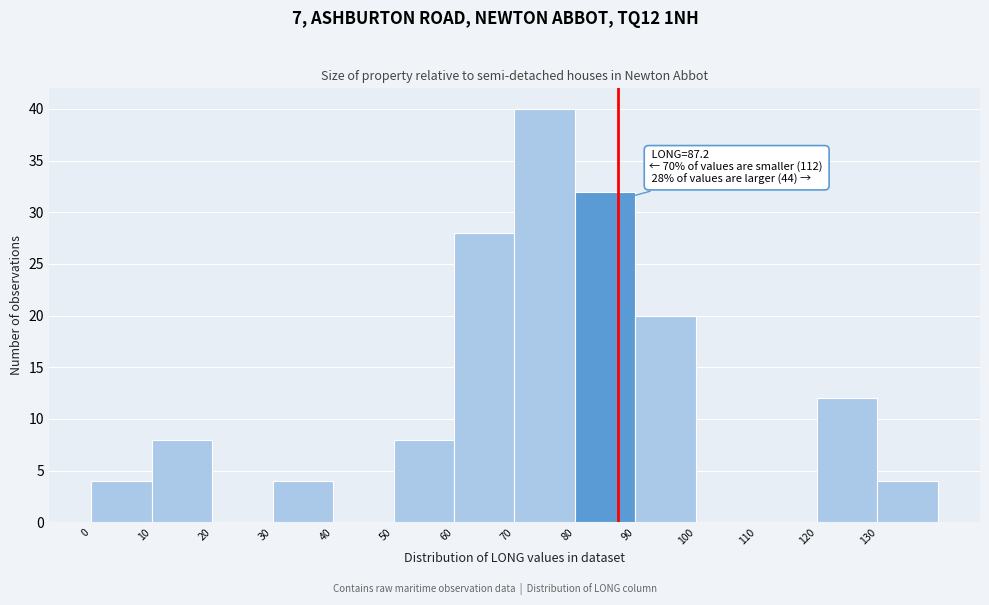

Over which range of the x-axis is the bar tallest?

70 to 80